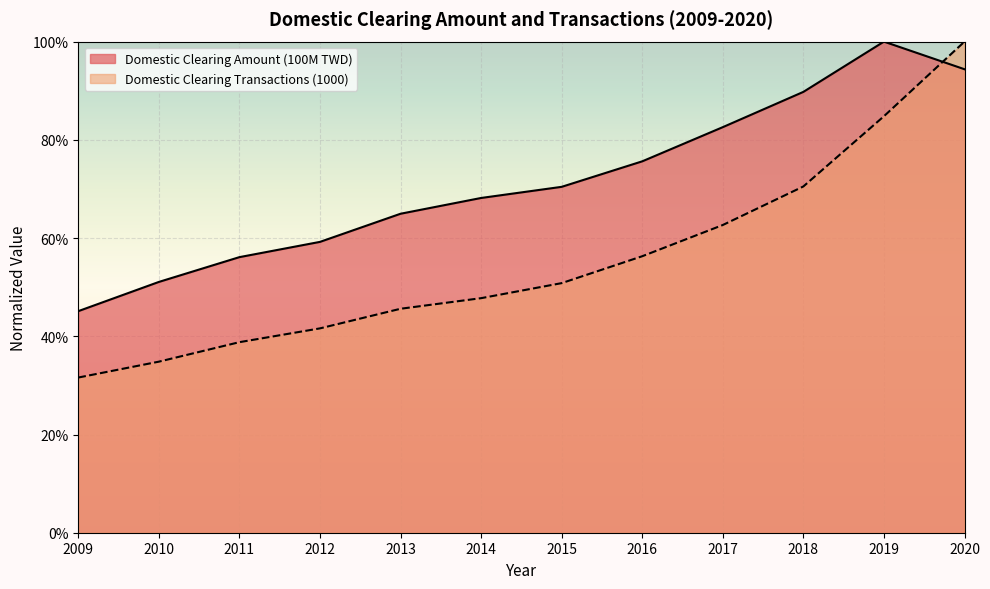

List the series in order of their peak value, highest first.

Domestic Clearing Amount (100M TWD), Domestic Clearing Transactions (1000)